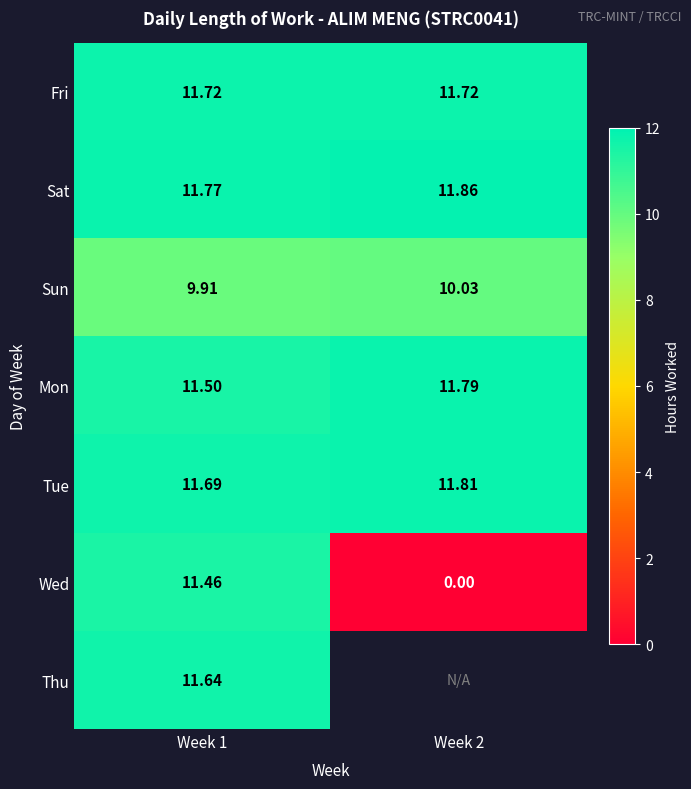

Is the value of Mon at Week 1 greater than the value of Sat at Week 1?

No